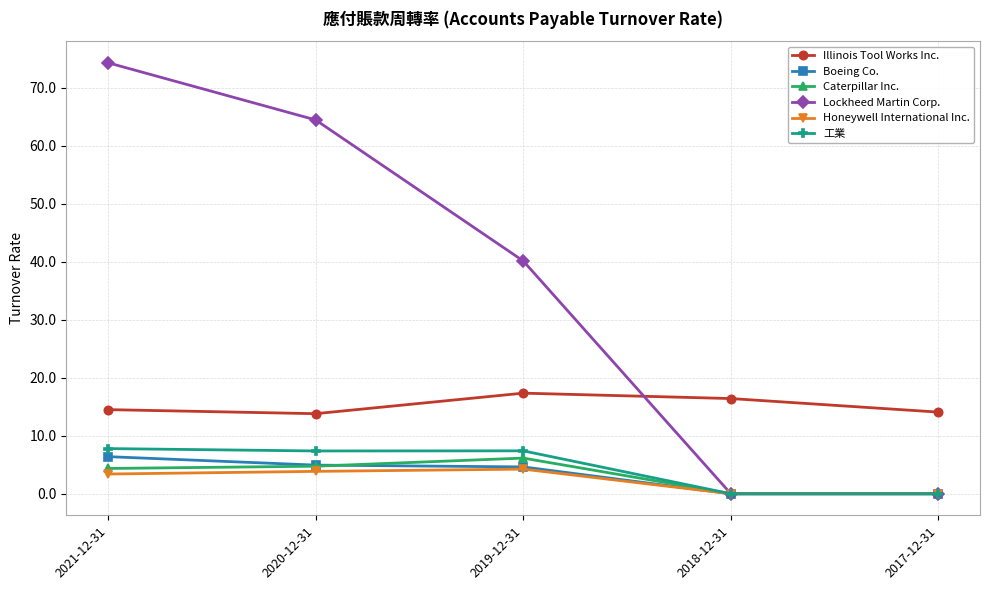

How many data points in Caterpillar Inc. are above 4?

3